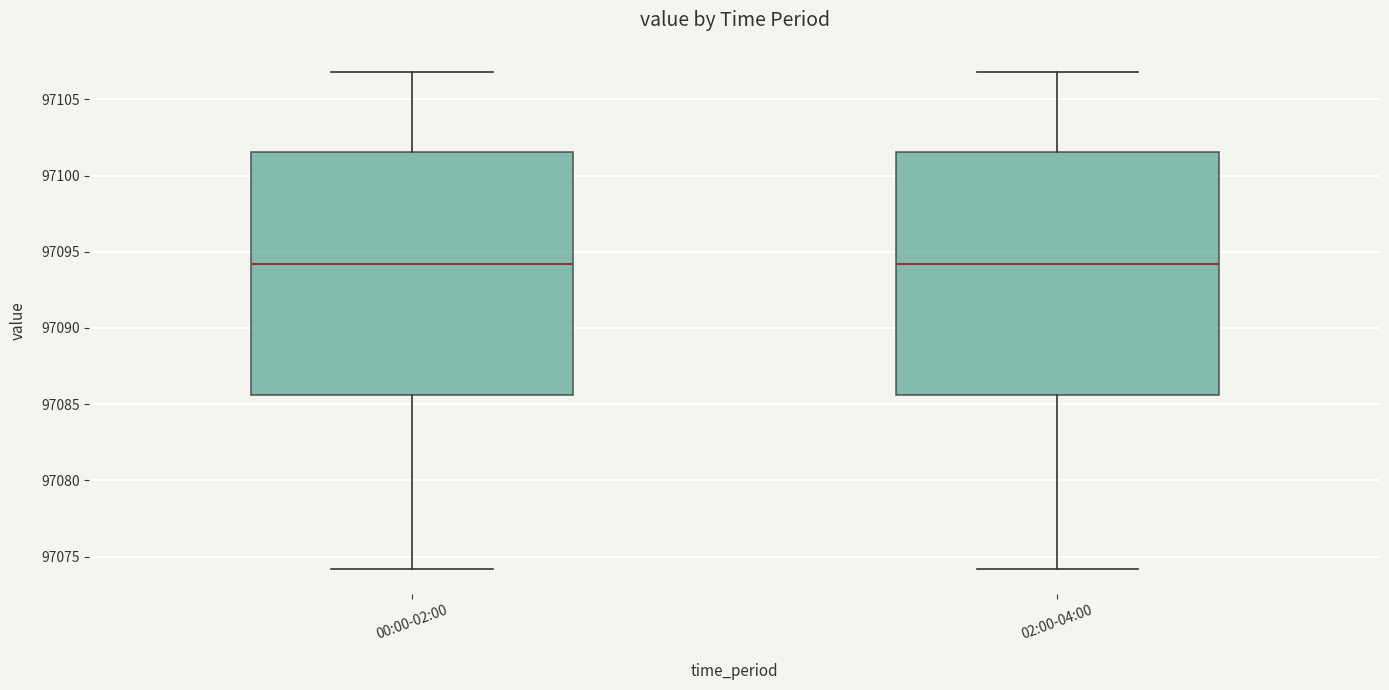

Where does the median line of the box for 02:00-04:00 sit on the y-axis? The values are not printed on the chart, so give them approximately, as read against the axis.

97094.0